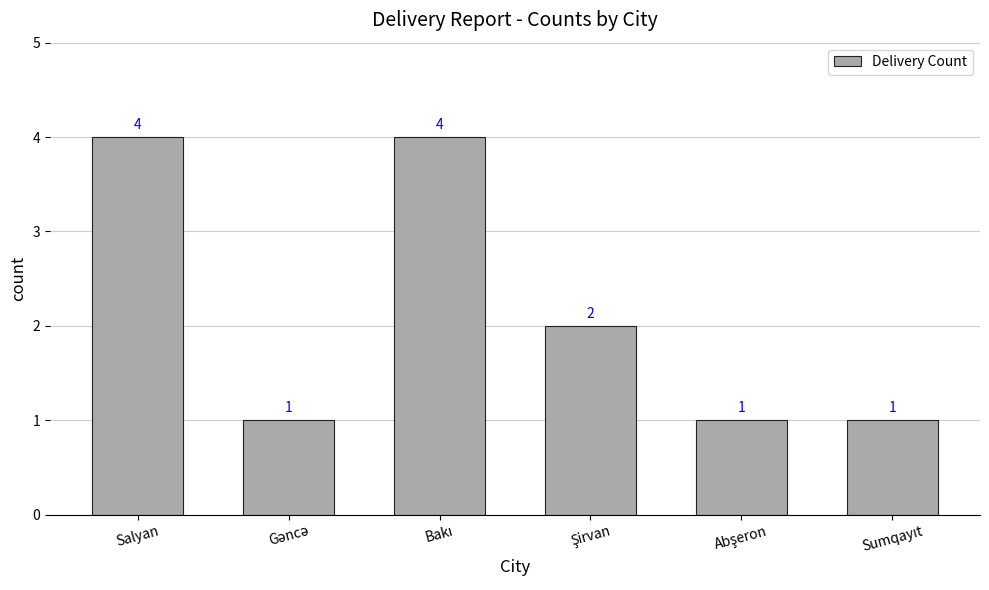

What is the value of the 4th bar from the left?

2